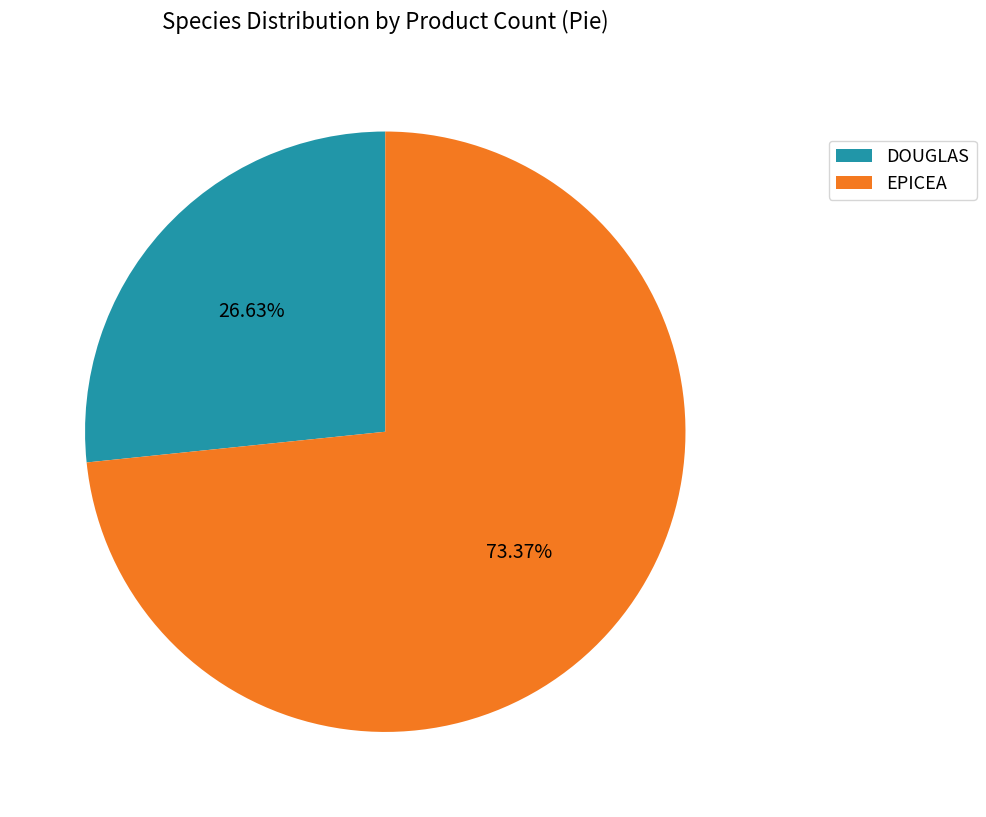

How many slices are in this pie chart?

2